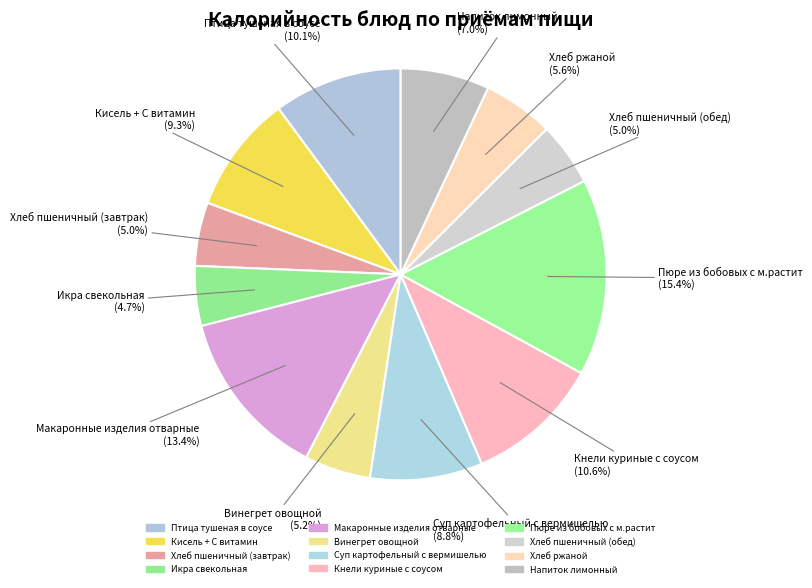

To the nearest percent, what is the difference between the largest and smallest slice percentages?

11%